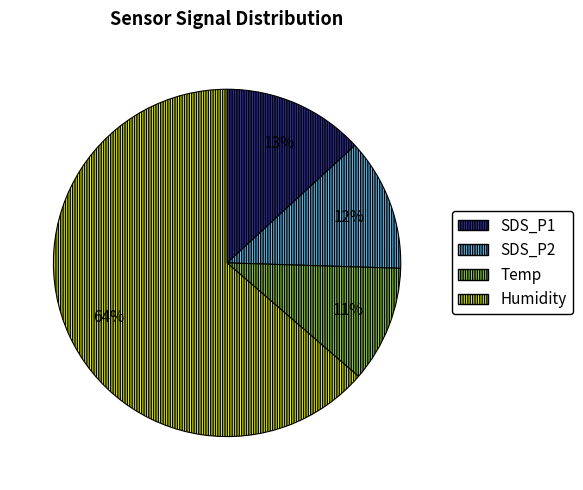

Which category has the biggest portion of the pie?

Humidity